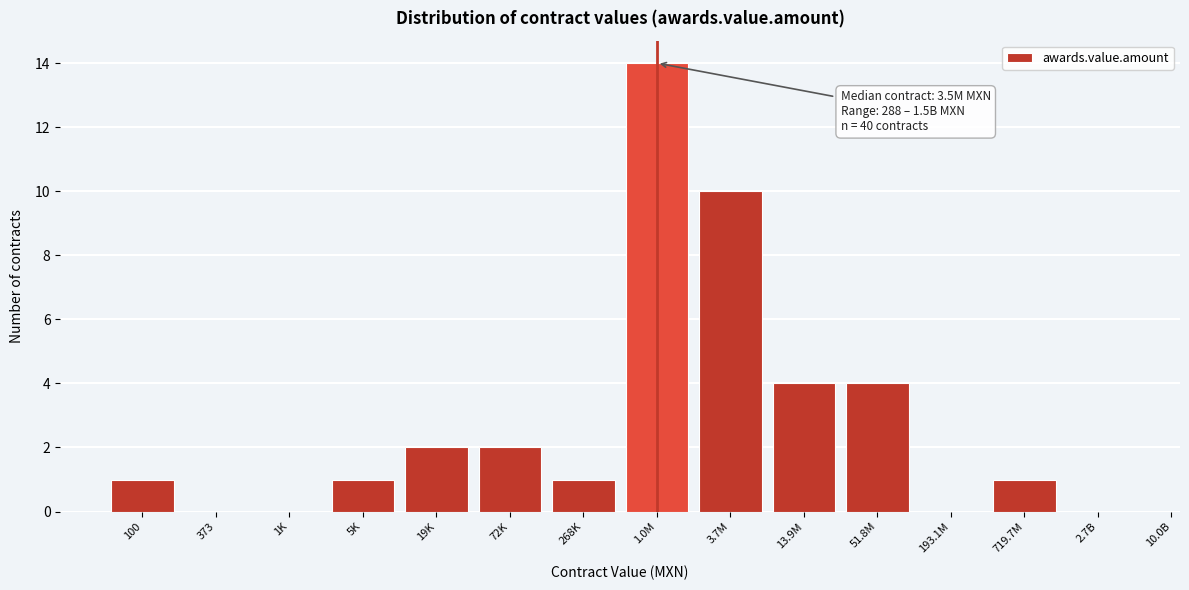

Reading right to left, what are all the values shown in this chart?

2.7B=0	719.7M=1	193.1M=0	51.8M=4	13.9M=4	3.7M=10	1.0M=14	268K=1	72K=2	19K=2	5K=1	1K=0	373=0	100=1